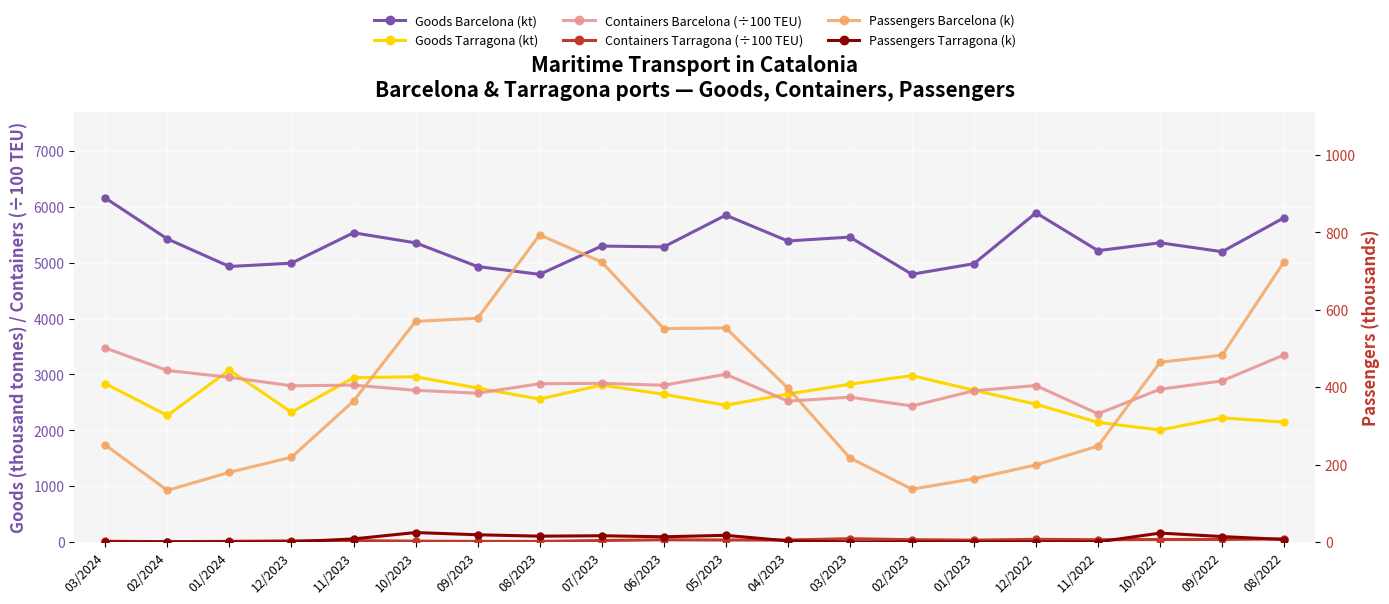

What is the average value of the Containers Tarragona (÷100 TEU) series?

30.0